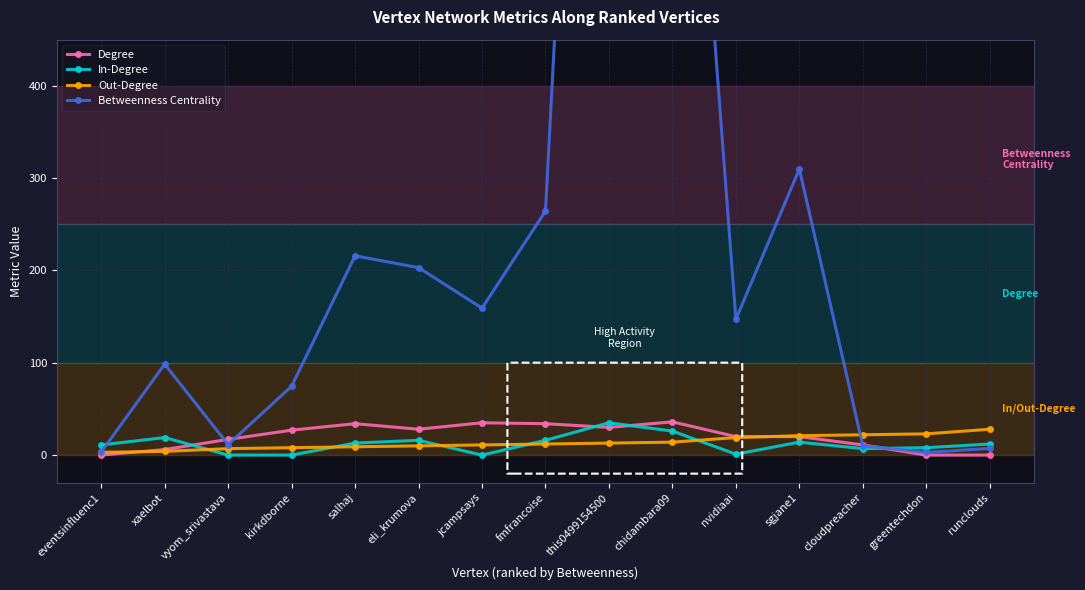

What are all the series names shown in the legend?

Degree, In-Degree, Out-Degree, Betweenness Centrality